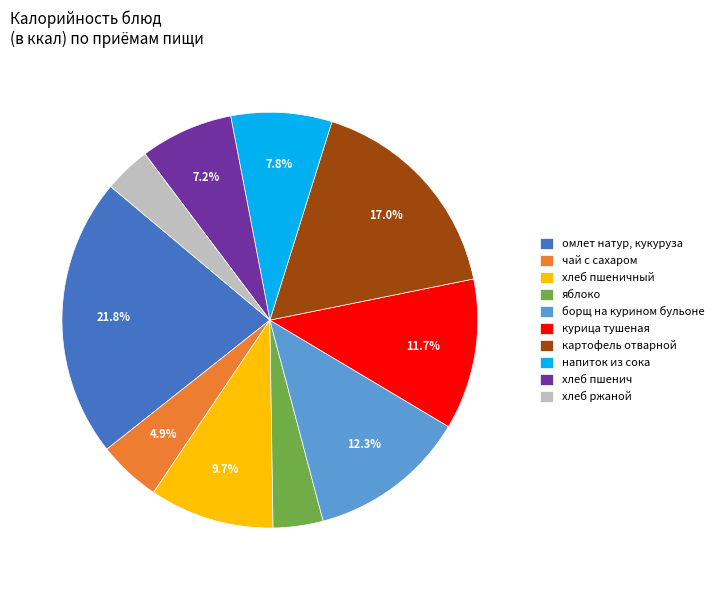

Approximately how many times larger is the value at хлеб ржаной compared to чай с сахаром?

0.7